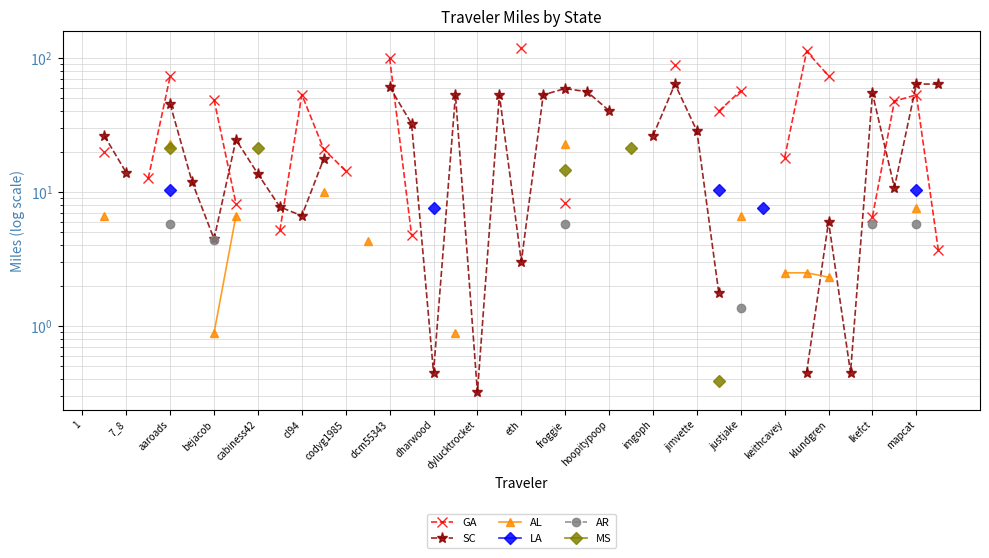

How many series are shown in this chart?

6